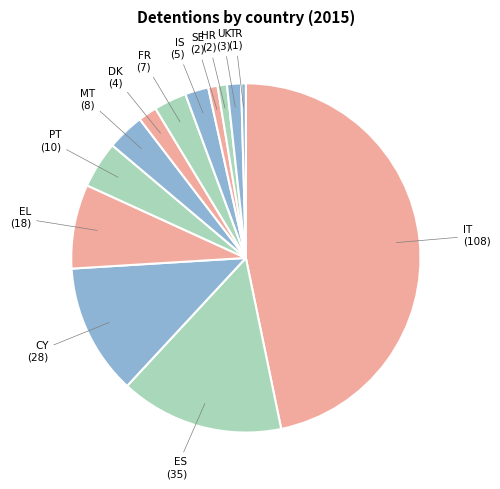

How many slices are in this pie chart?

13